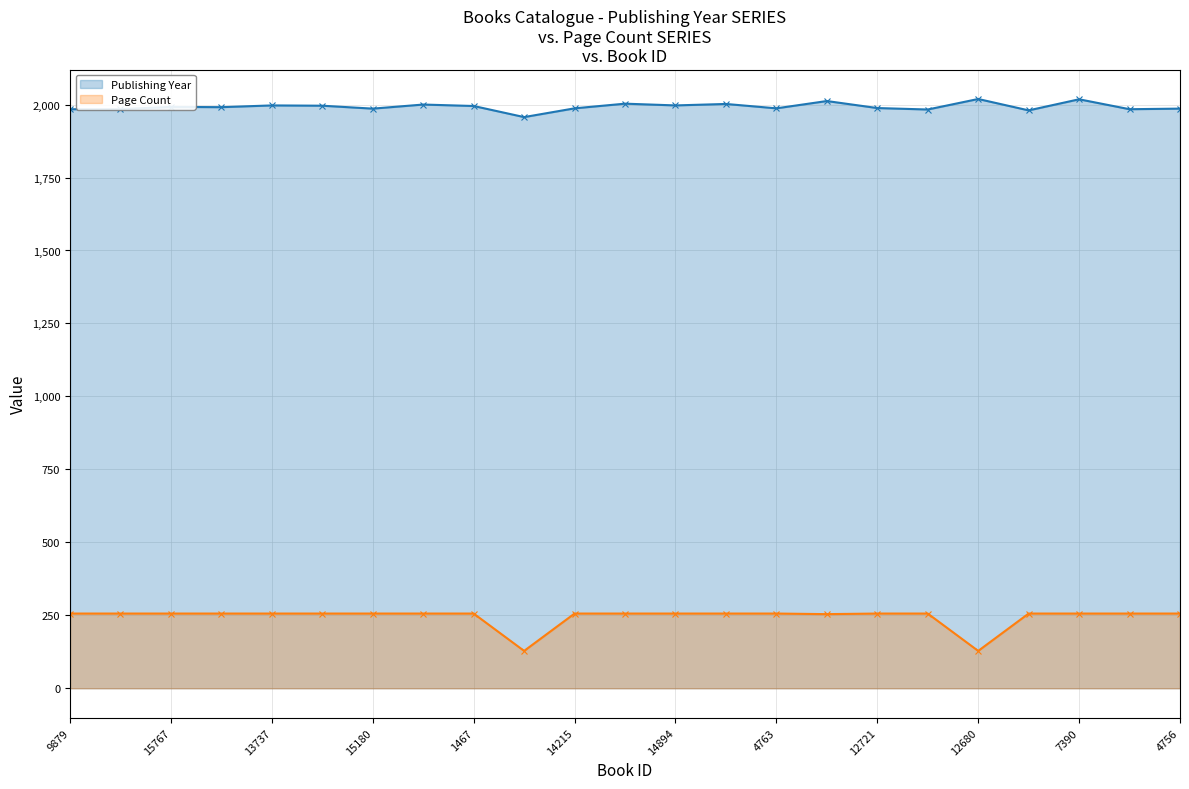

What is the total value across all series at 1467?

2251